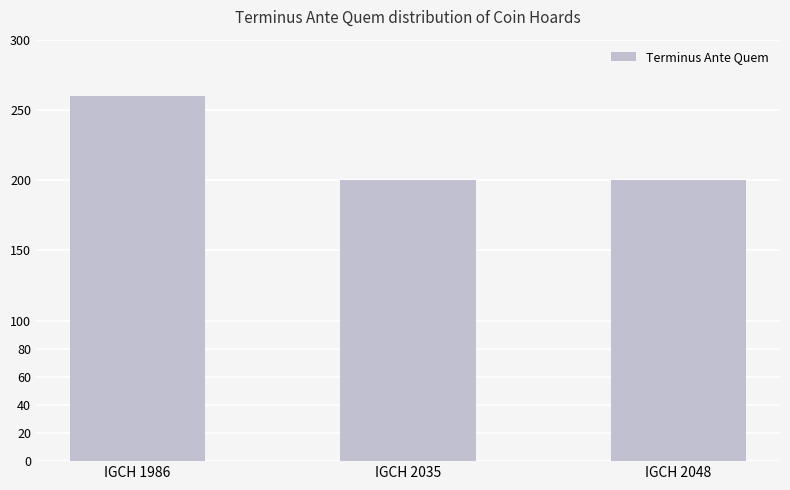

Reading left to right, transcribe all the data shown in this chart.

IGCH 1986=260	IGCH 2035=200	IGCH 2048=200